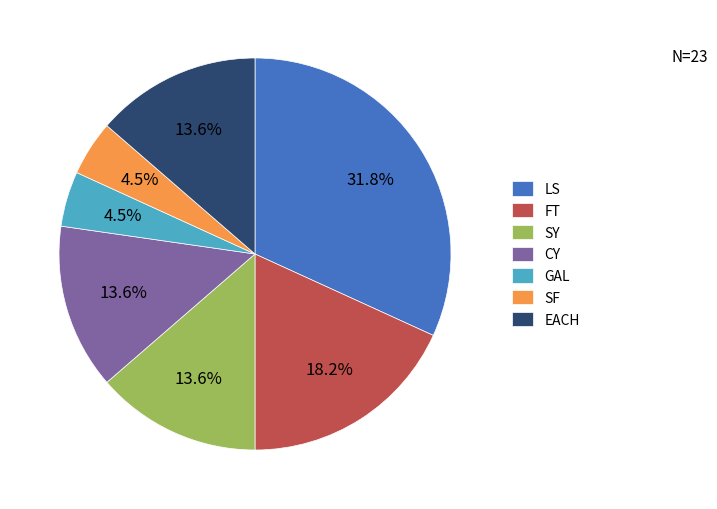

To the nearest percent, what portion does SY represent?

14%